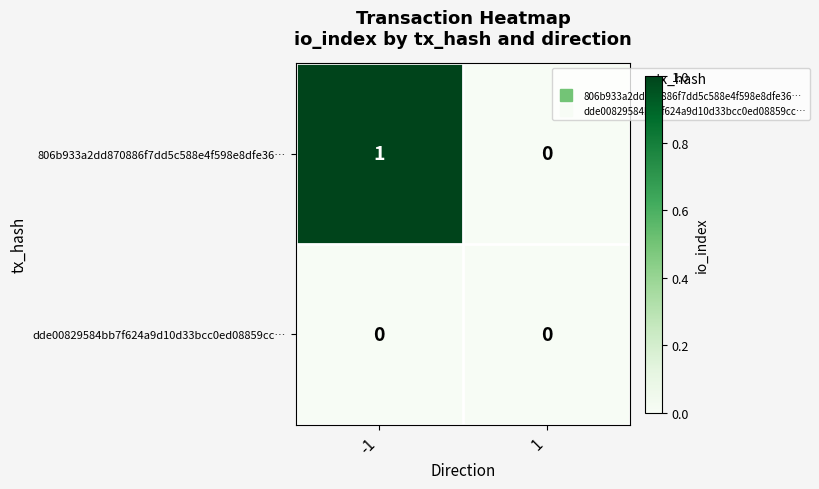

Is it true that 806b933a2dd870886f7dd5c588e4f598e8dfe36… equals 0 at 1?

True